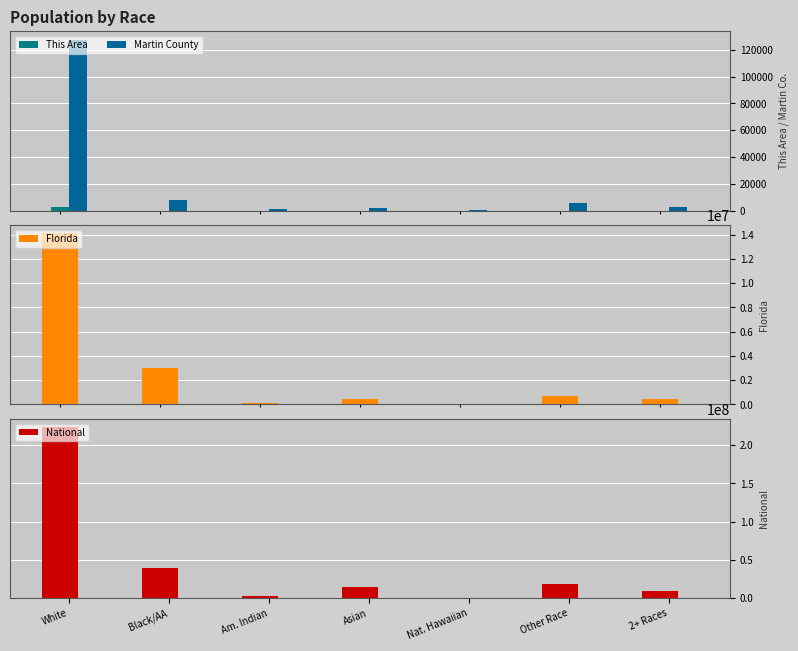

Reading right to left, transcribe all the data shown in this chart.

This Area: 2+ Races=21	Other Race=8	Nat. Hawaiian=0	Asian=9	Am. Indian=2	Black/AA=10	White=2693
Martin County: 2+ Races=2333	Other Race=5968	Nat. Hawaiian=104	Asian=1540	Am. Indian=840	Black/AA=7842	White=127691
Florida: 2+ Races=472577	Other Race=681144	Nat. Hawaiian=12286	Asian=454821	Am. Indian=71458	Black/AA=2999862	White=14109162
National: 2+ Races=9009073	Other Race=19107368	Nat. Hawaiian=540013	Asian=14674252	Am. Indian=2932248	Black/AA=38929319	White=223553265